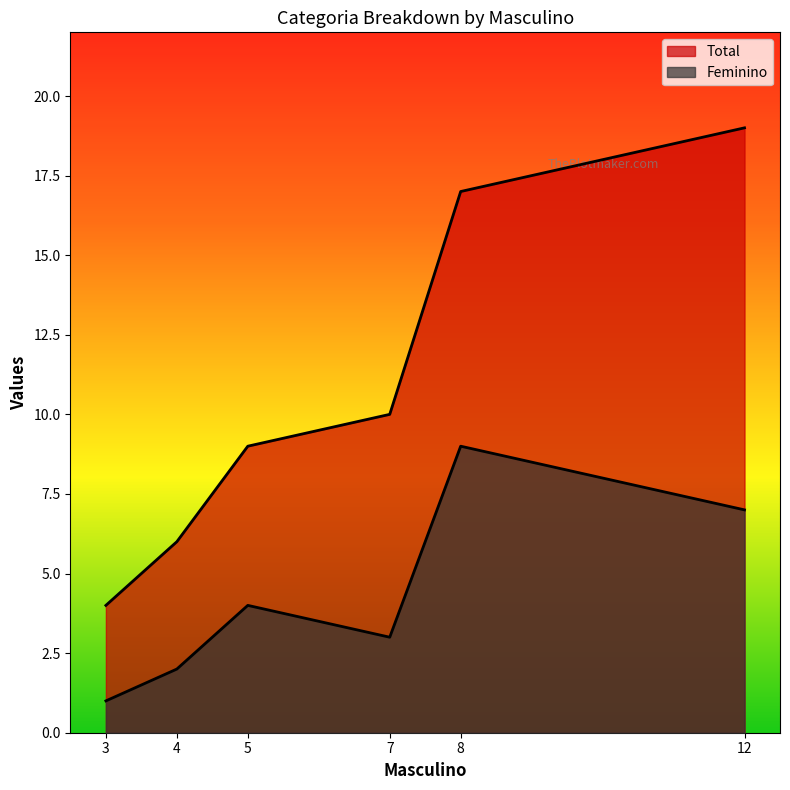

Which category has the lowest value across all series?

3